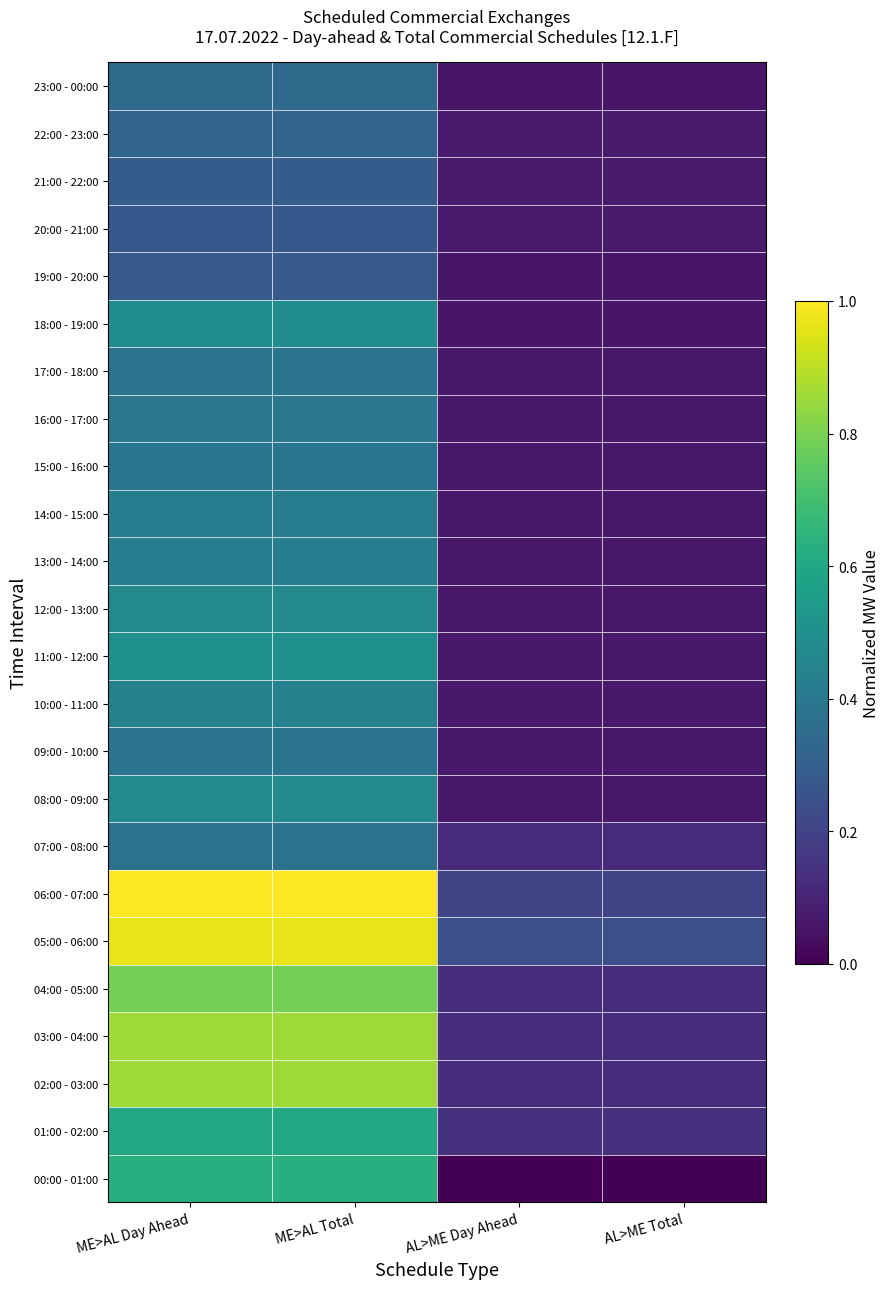

Rank the series by their maximum value, from highest to lowest.

06:00 - 07:00, 05:00 - 06:00, 02:00 - 03:00, 03:00 - 04:00, 04:00 - 05:00, 00:00 - 01:00, 01:00 - 02:00, 11:00 - 12:00, 18:00 - 19:00, 08:00 - 09:00, 12:00 - 13:00, 10:00 - 11:00, 13:00 - 14:00, 14:00 - 15:00, 16:00 - 17:00, 15:00 - 16:00, 09:00 - 10:00, 17:00 - 18:00, 07:00 - 08:00, 23:00 - 00:00, 22:00 - 23:00, 21:00 - 22:00, 19:00 - 20:00, 20:00 - 21:00